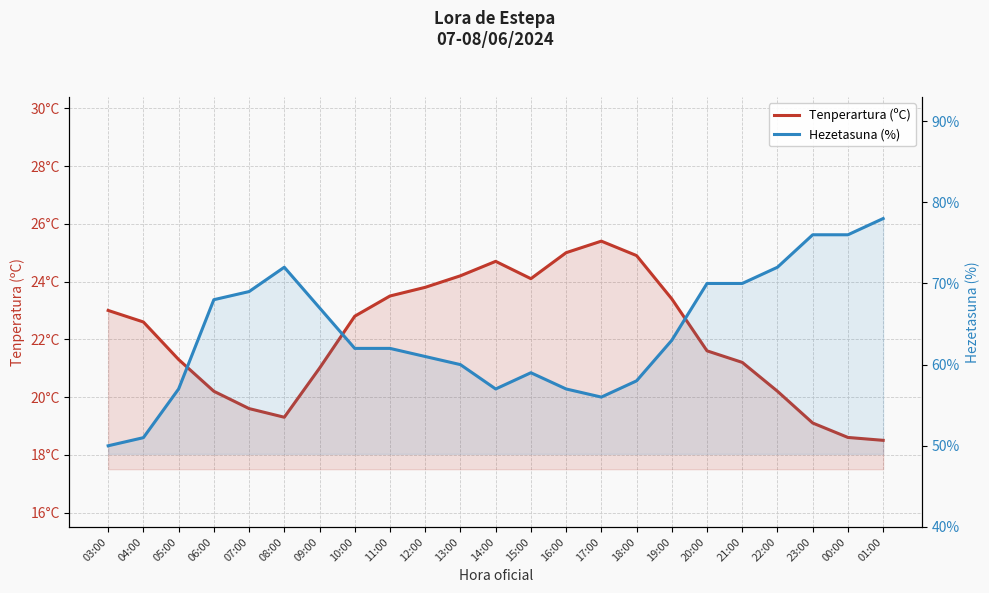

Is it true that Hezetasuna (%) equals 84.6 at 05:00?

False